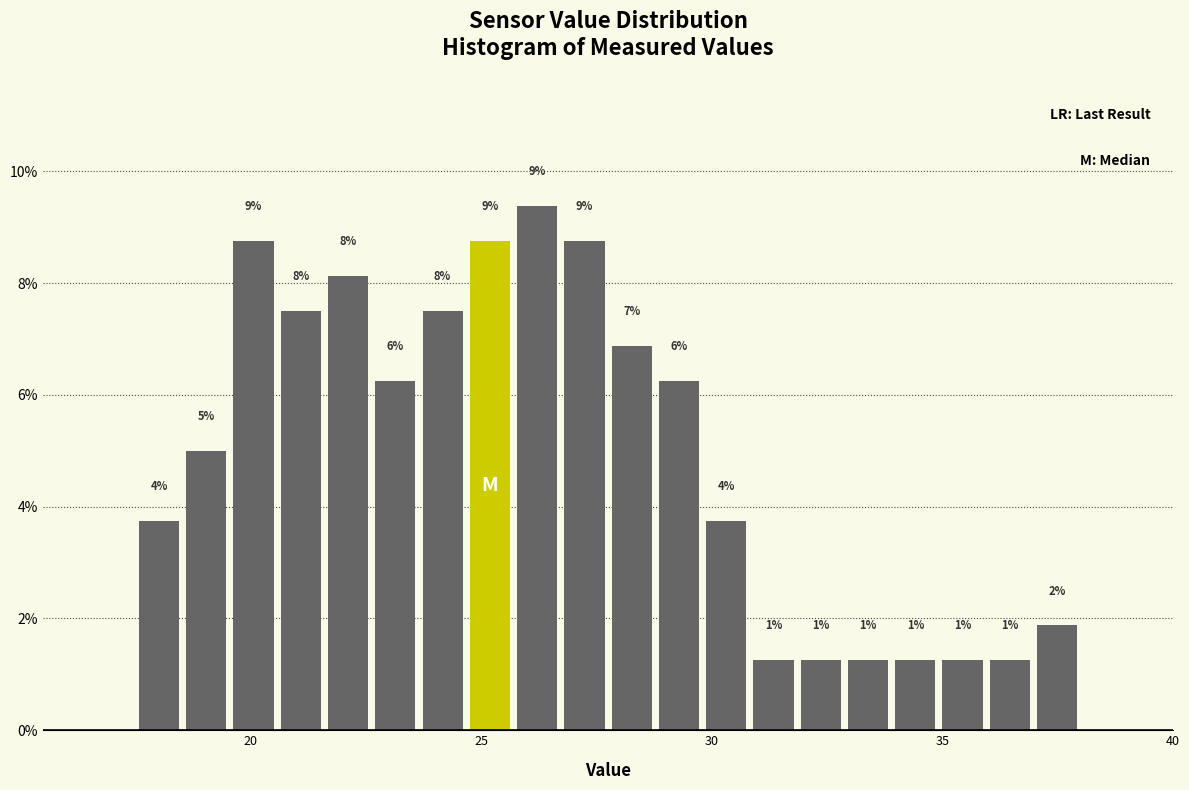

Read against the x-axis, roughly where is the centre of the tallest bar?

26.0